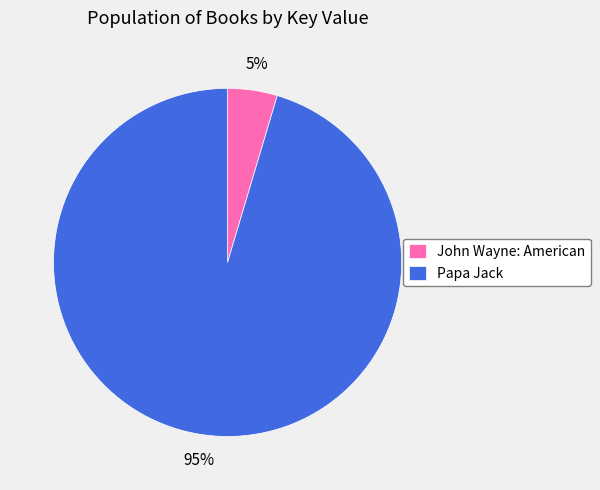

Rank the categories by value from lowest to highest.

John Wayne: American, Papa Jack